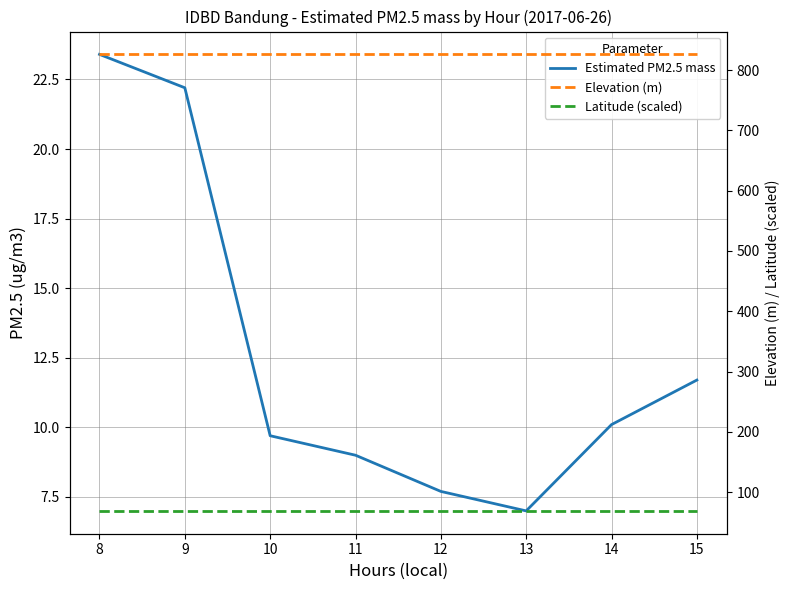

How many lines are shown in the chart?

3